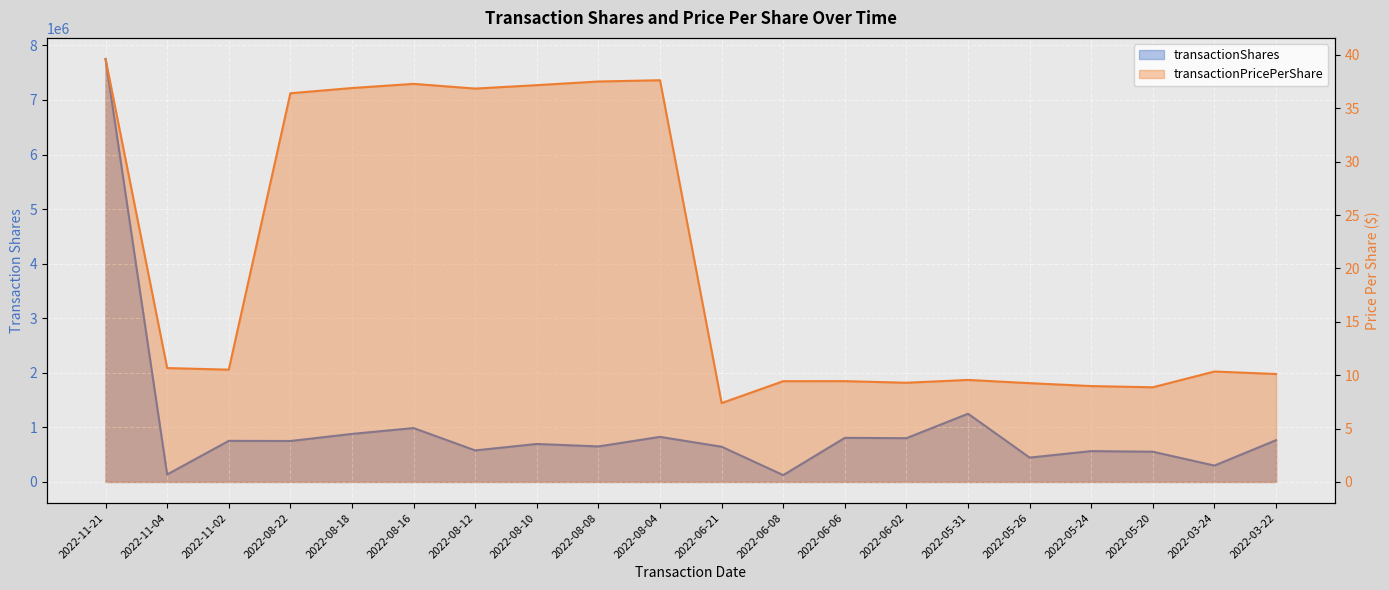

How many lines are shown in the chart?

2